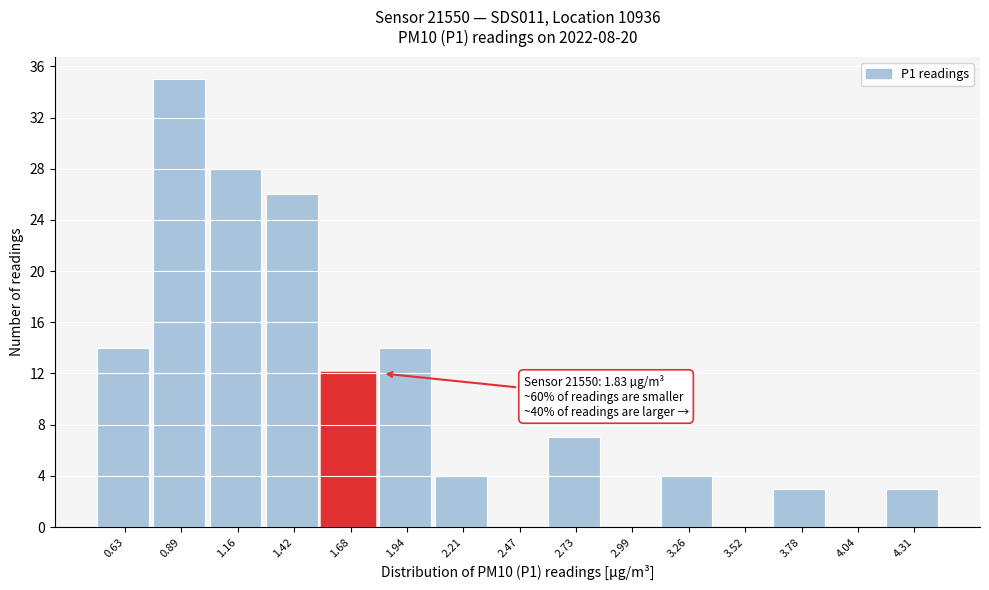

Reading left to right, list all the values displayed in this chart.

0.63=14	0.89=35	1.16=28	1.42=26	1.68=12	1.94=14	2.21=4	2.47=0	2.73=7	2.99=0	3.26=4	3.52=0	3.78=3	4.04=0	4.31=3